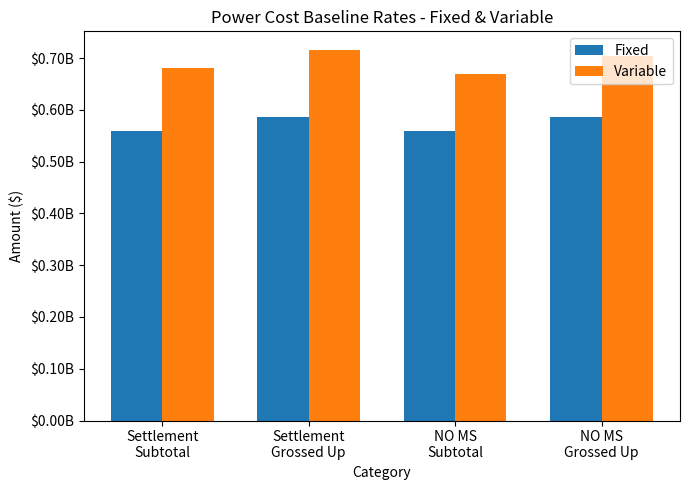

Does the chart contain stacked bars?

No